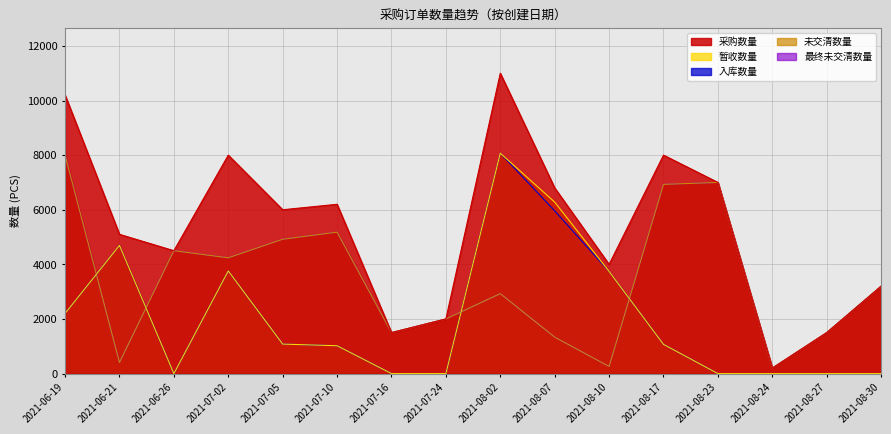

Which series has the widest spread of values?

采购数量